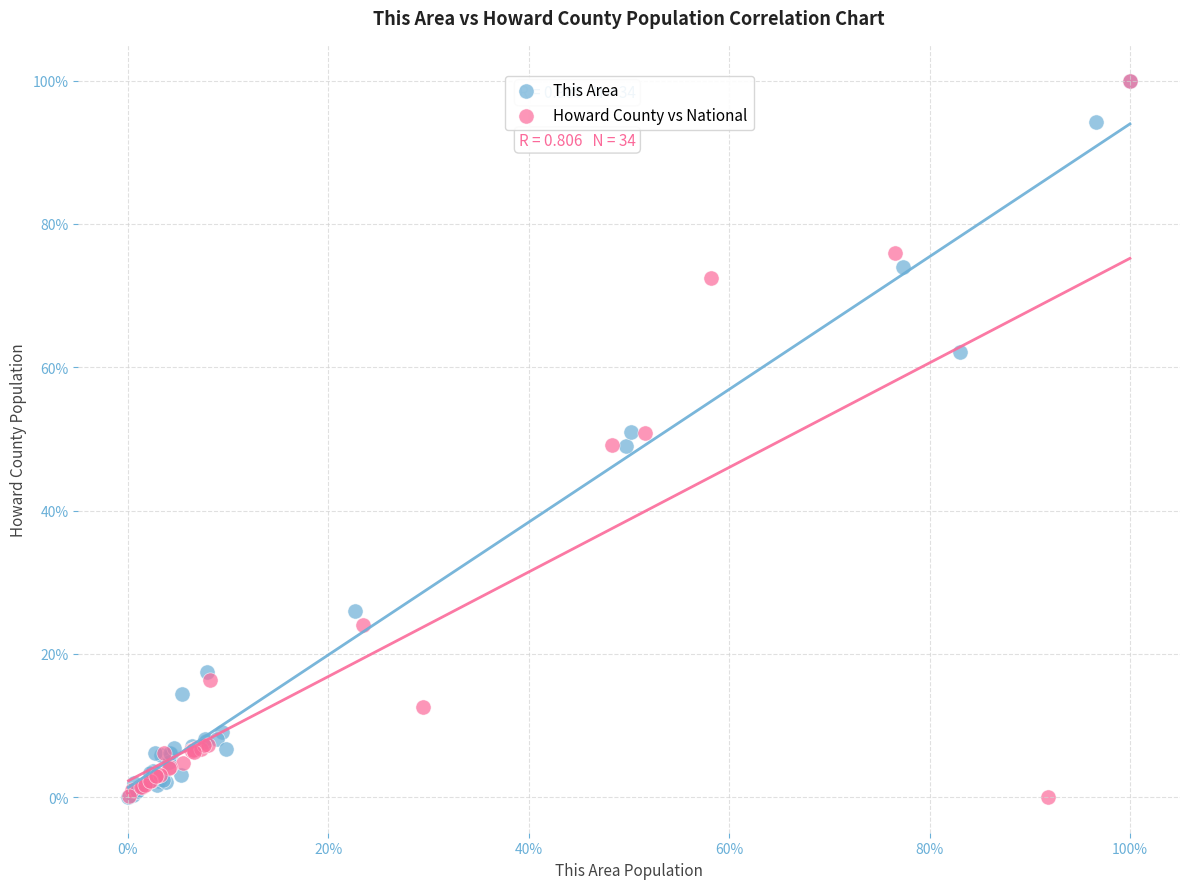

What are all the series names shown in the legend?

This Area, Howard County vs National